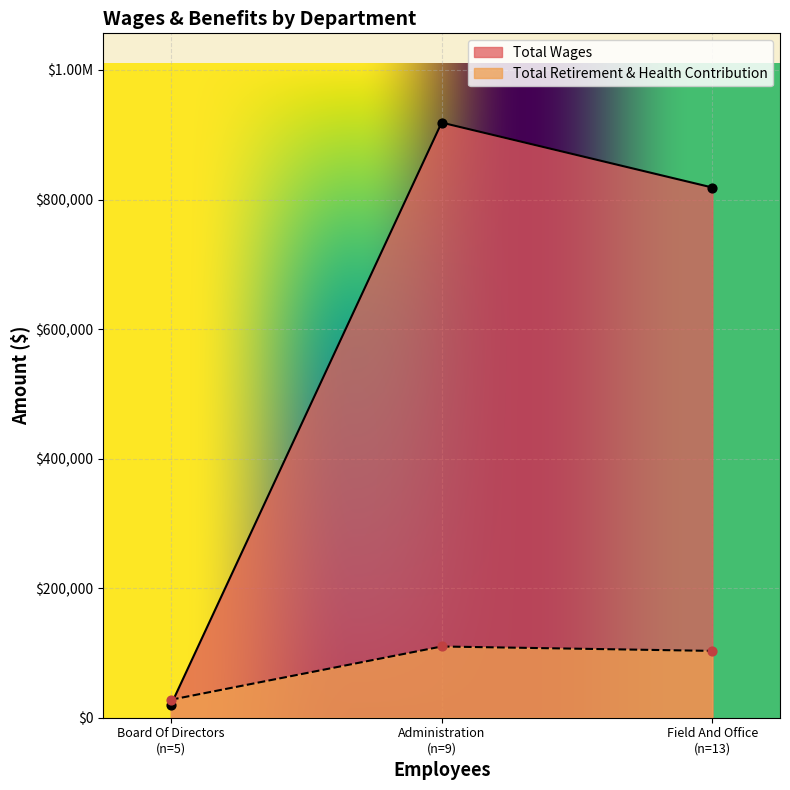

Which series reaches the maximum Y coordinate?

Total Wages